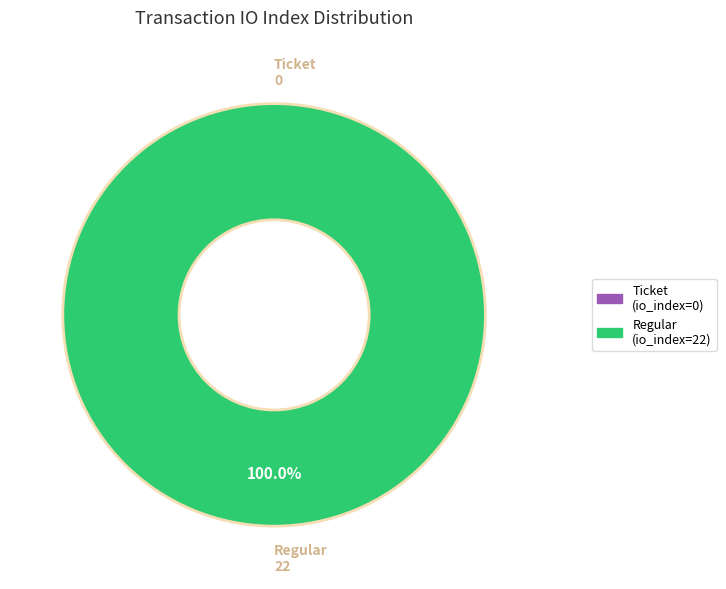

Which has a higher value, Regular or Ticket?

Regular